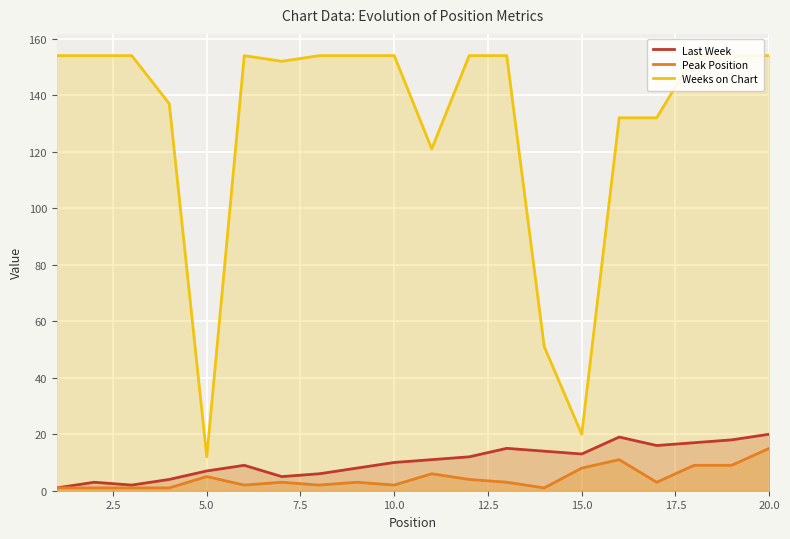

True or false: Last Week has a value of 31 at 20.0.

False